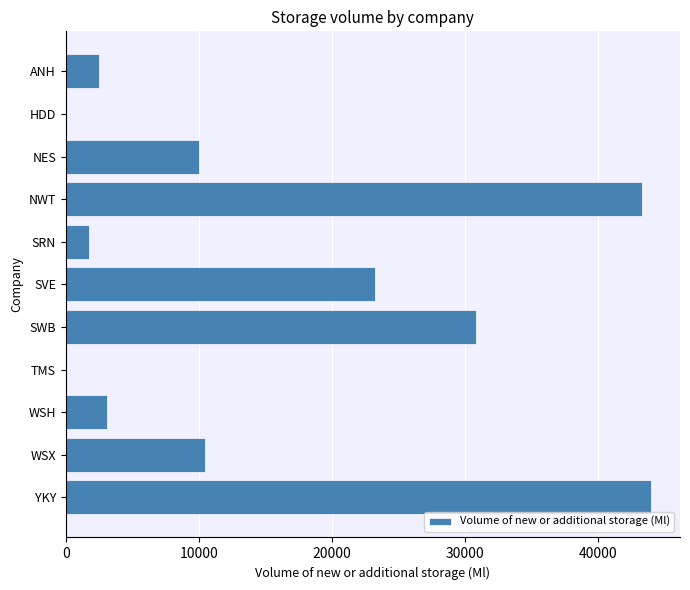

The value at WSH is 4846. True or false?

False